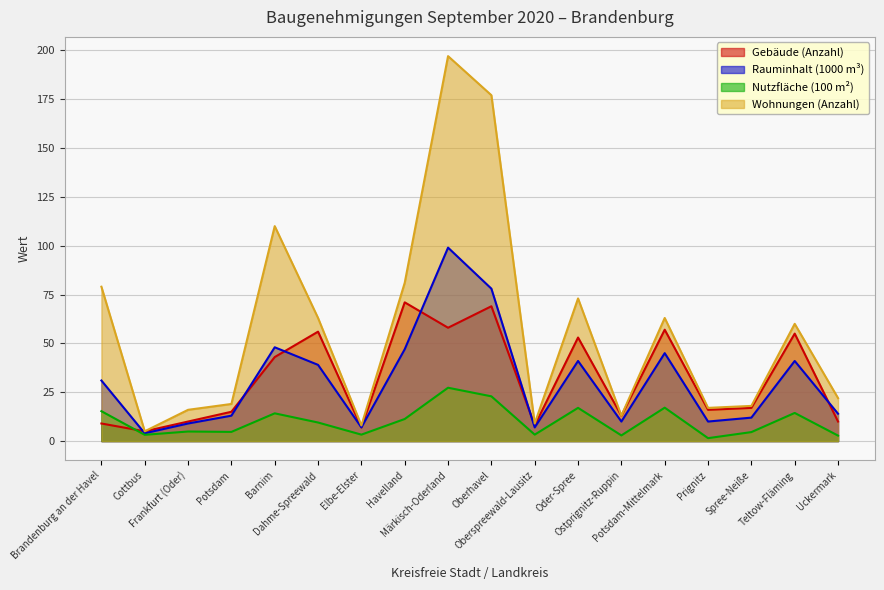

What is the label of the 11th point from the left?

Oberspreewald-Lausitz